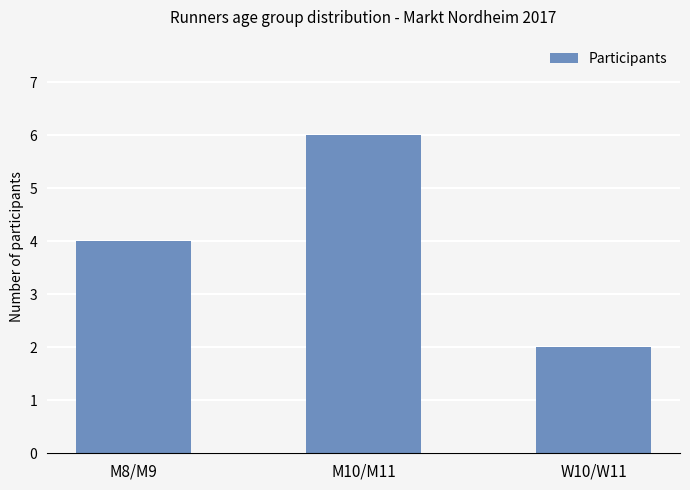

Reading left to right, transcribe all the data shown in this chart.

M8/M9=4	M10/M11=6	W10/W11=2